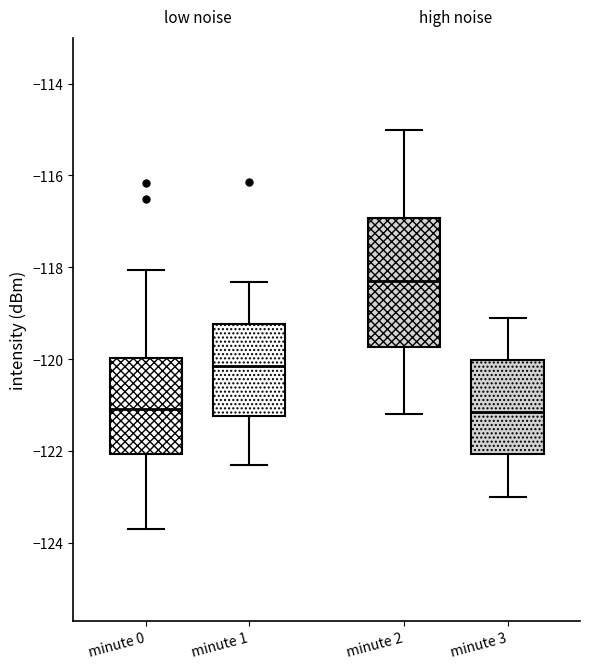

Reading left to right, read every box against the y-axis: the position of its median line, the range the box covers, and the ends of its whiskers. The values are not printed on the chart, so give them approximately, as read against the axis.

minute 0: median -121.0, box -122.0 to -120.0, whiskers -123.8 to -118.0
minute 1: median -120.2, box -121.2 to -119.2, whiskers -122.2 to -118.4
minute 2: median -118.2, box -119.8 to -117.0, whiskers -121.2 to -115.0
minute 3: median -121.2, box -122.0 to -120.0, whiskers -123.0 to -119.0